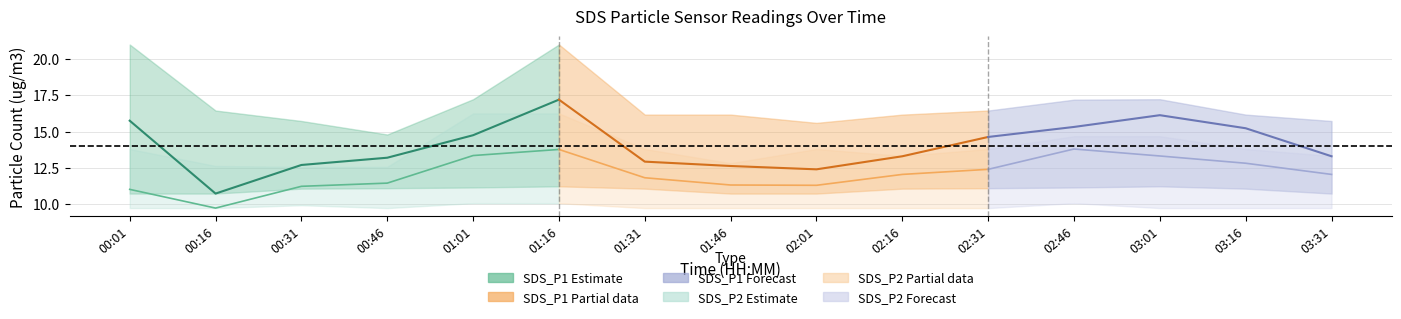

What is the minimum value shown in the chart?

9.7